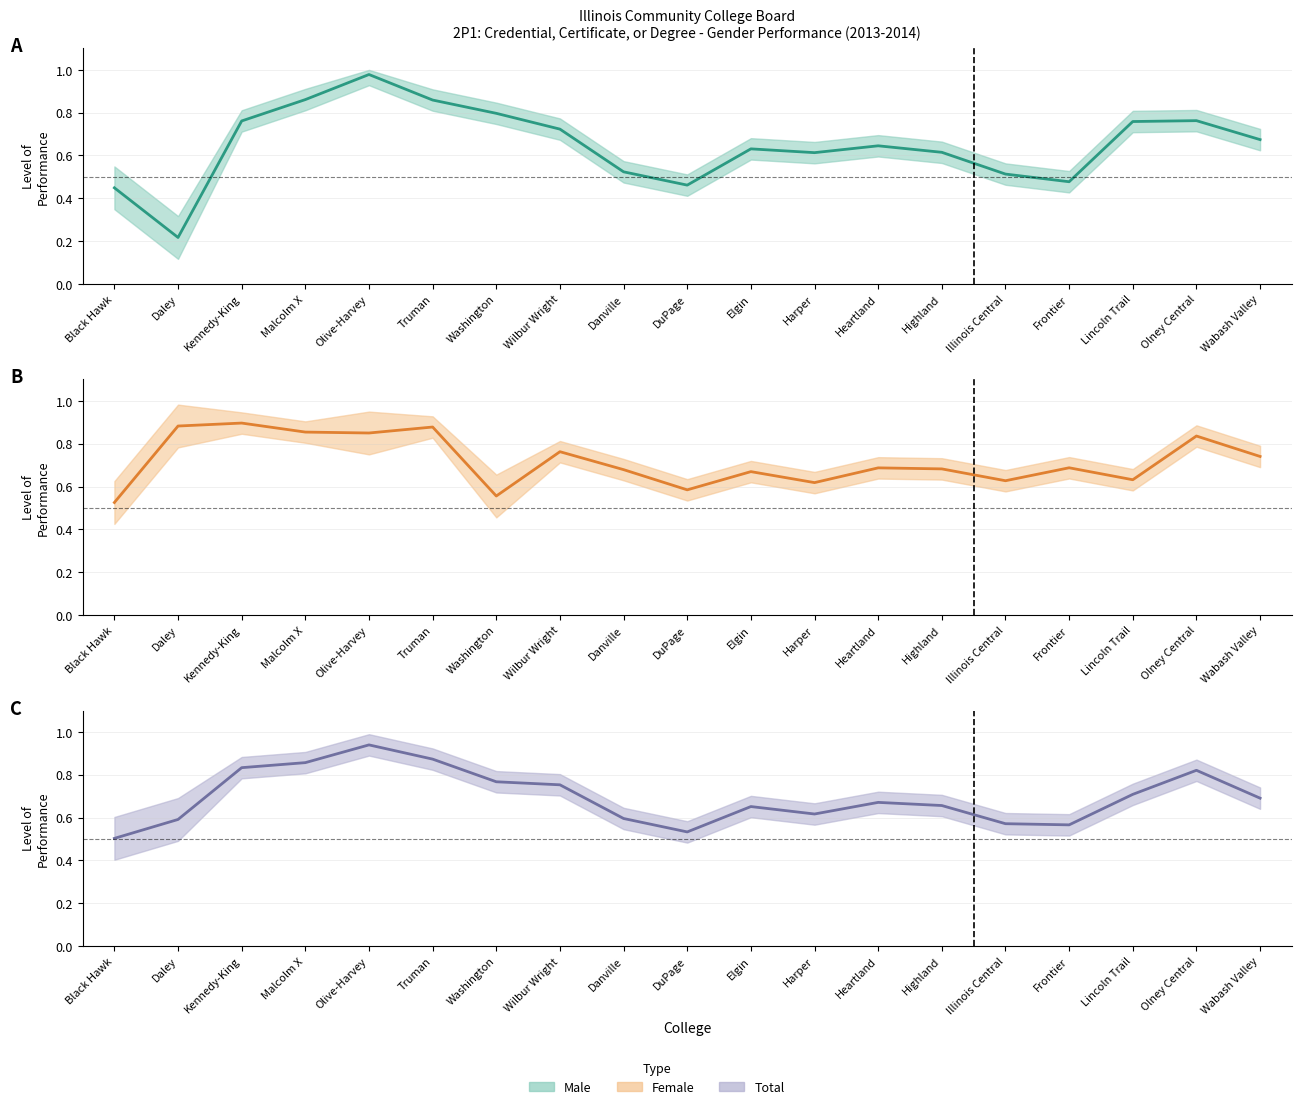

How many interior local valleys does the Female Performance (line) series have?

6